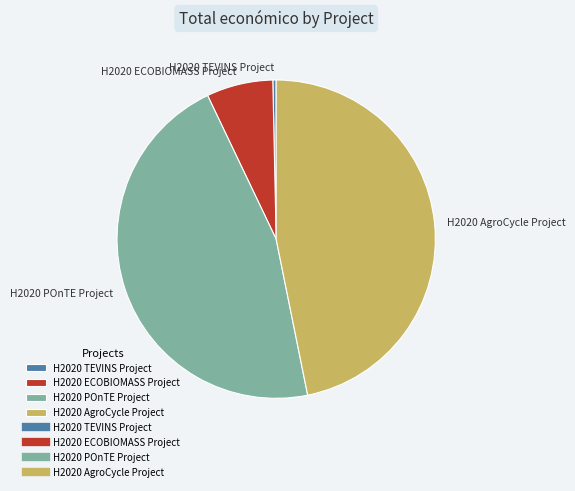

Rank the categories by value from highest to lowest.

H2020 AgroCycle Project, H2020 POnTE Project, H2020 ECOBIOMASS Project, H2020 TEVINS Project